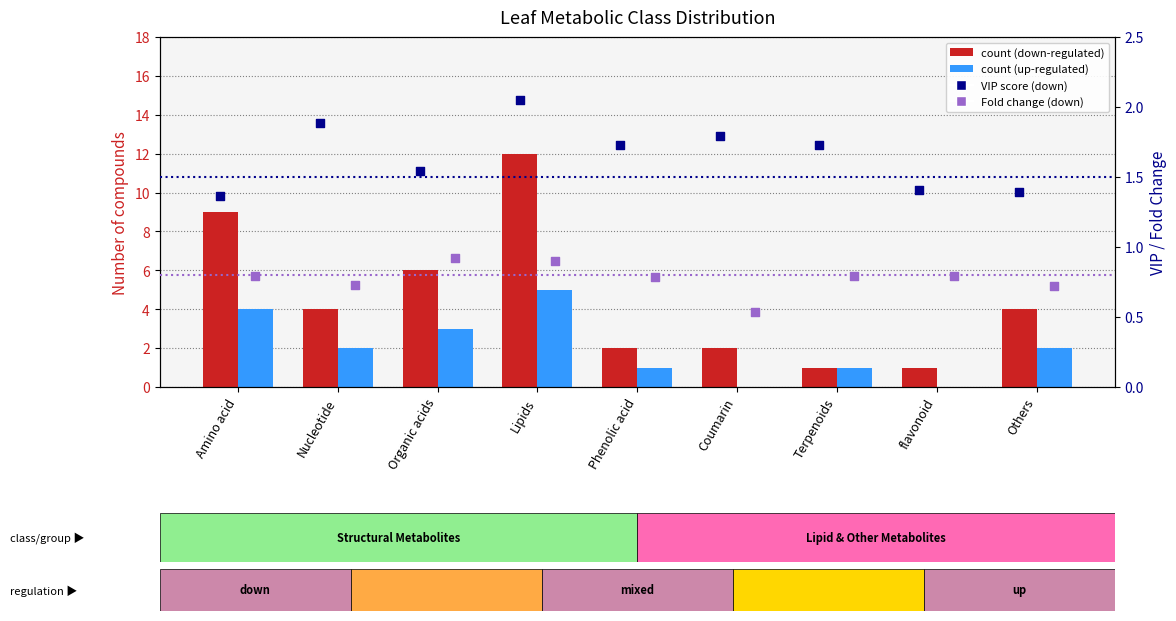

Which series has the largest total across all categories?

count (down)